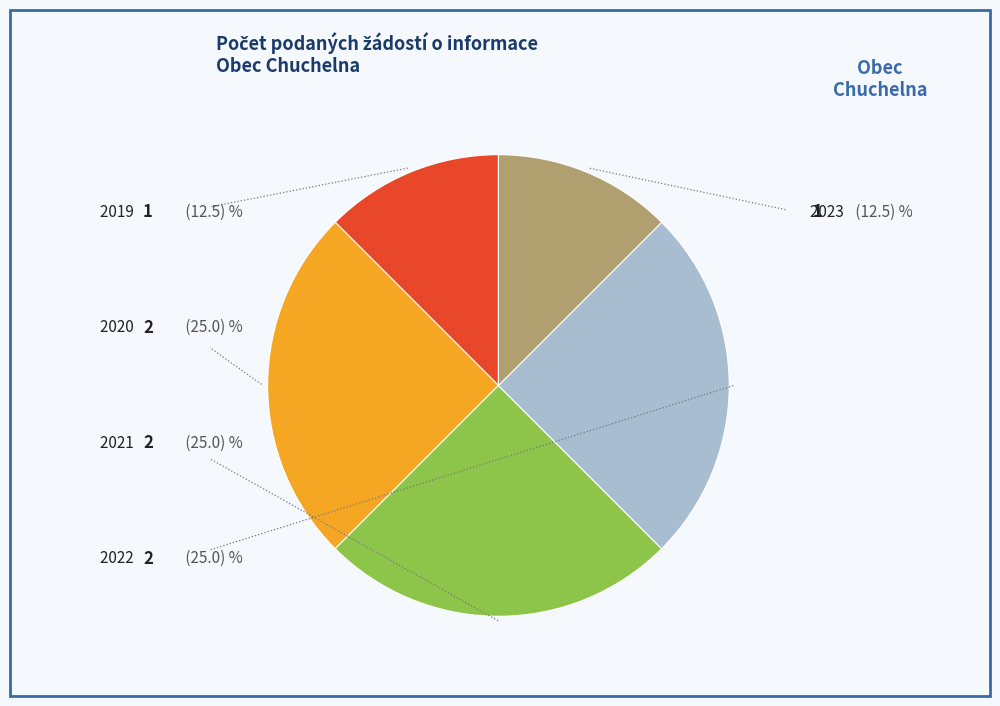

Is there a majority slice in this chart?

No